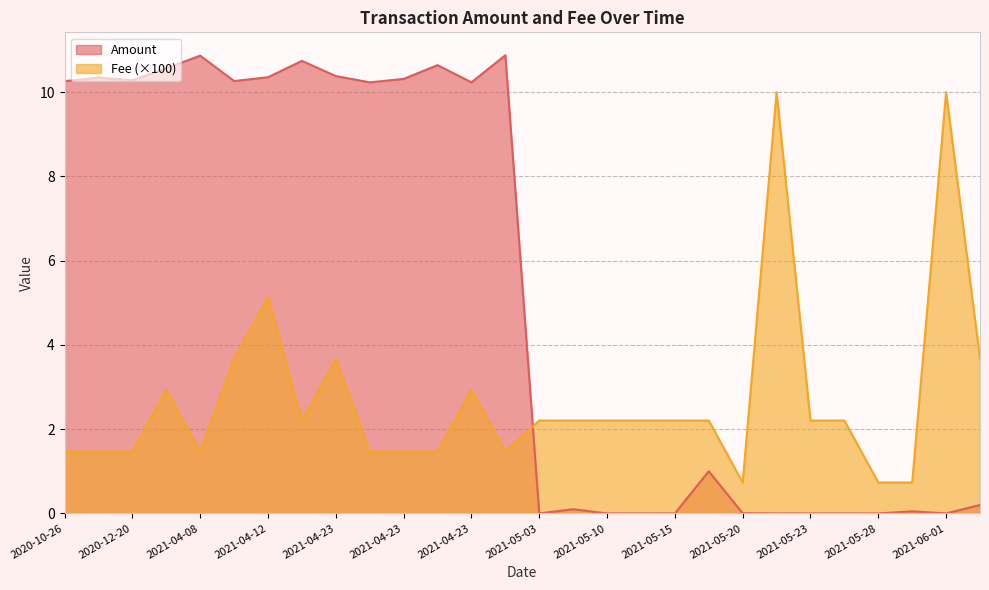

At how many categories does at least one series exceed 6?

16